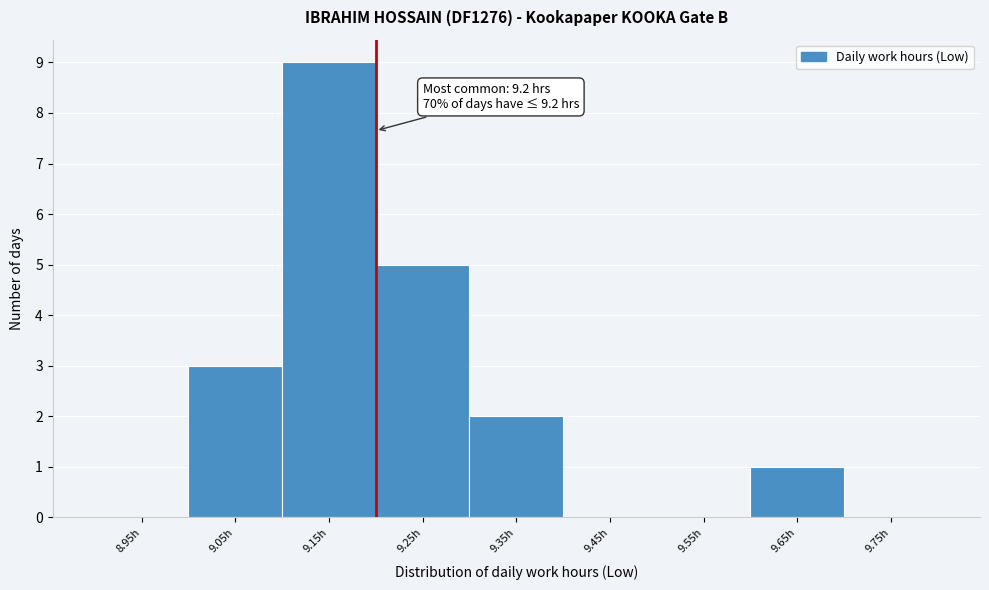

Which range on the x-axis has the tallest bar?

9.1 to 9.2